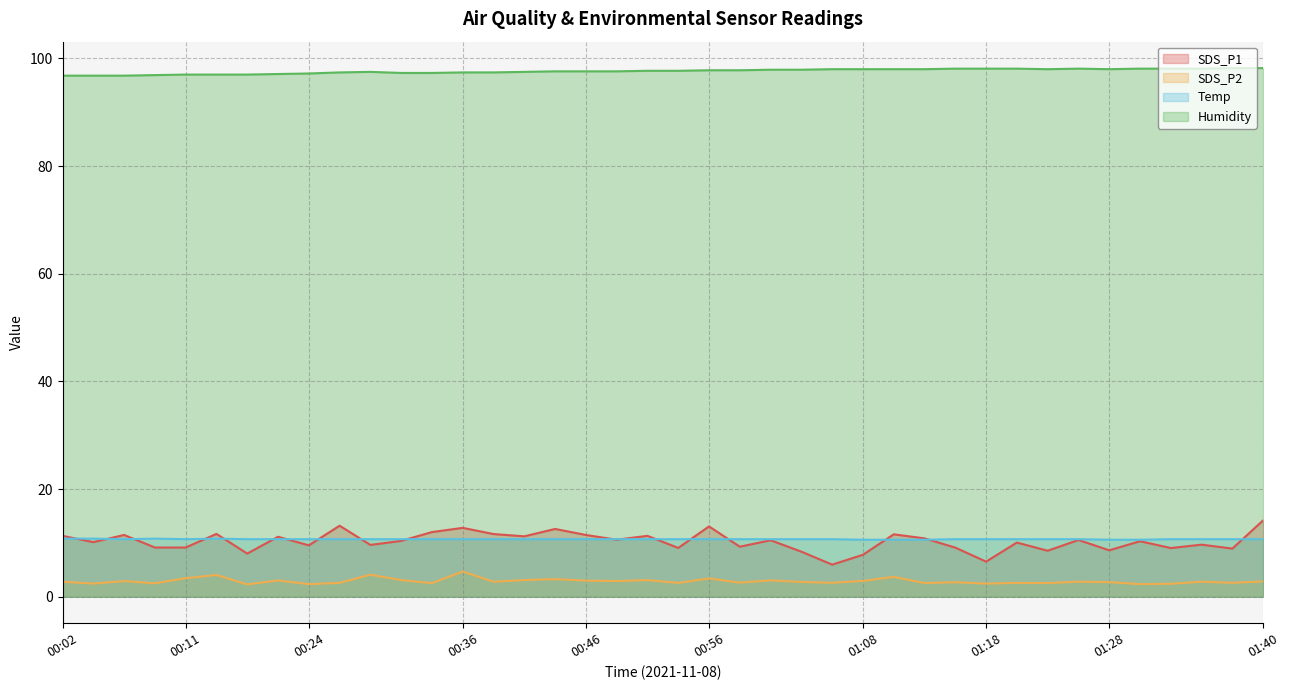

What is the highest value of the SDS_P1 series?

14.2